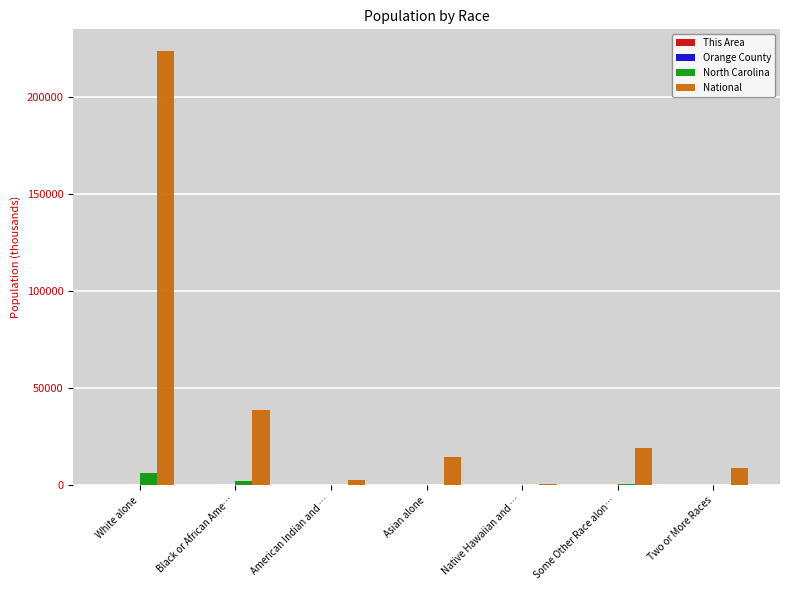

The value of North Carolina at White alone is 6528.9. True or false?

True